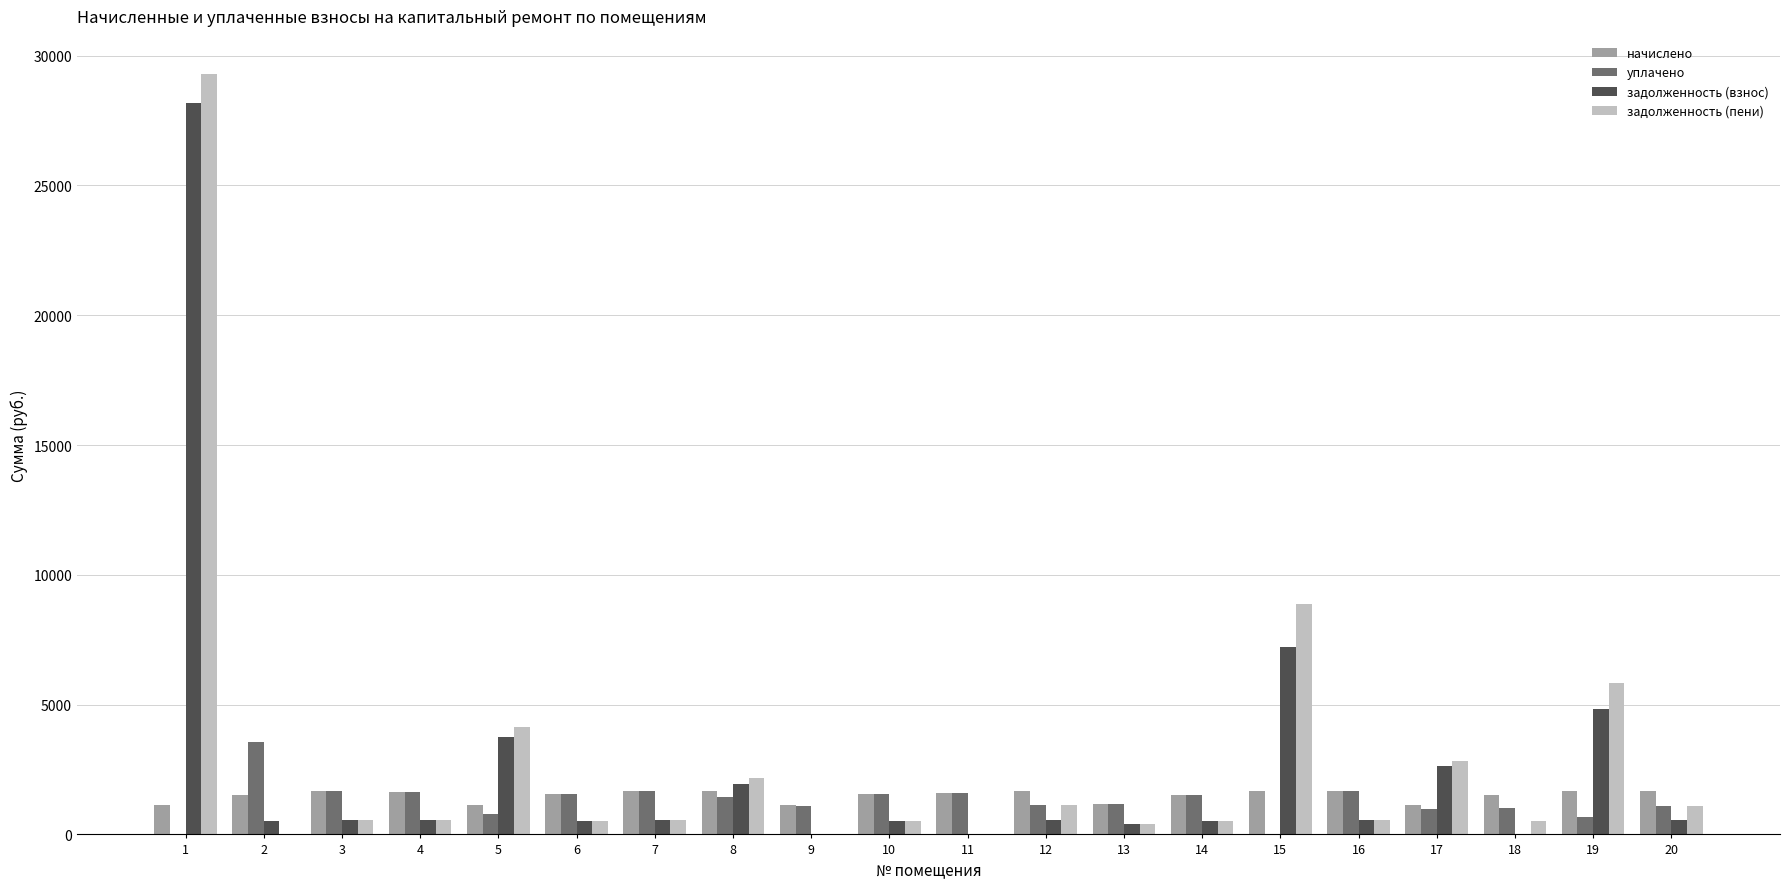

Where does the задолженность (взнос) series first go above 553?

1